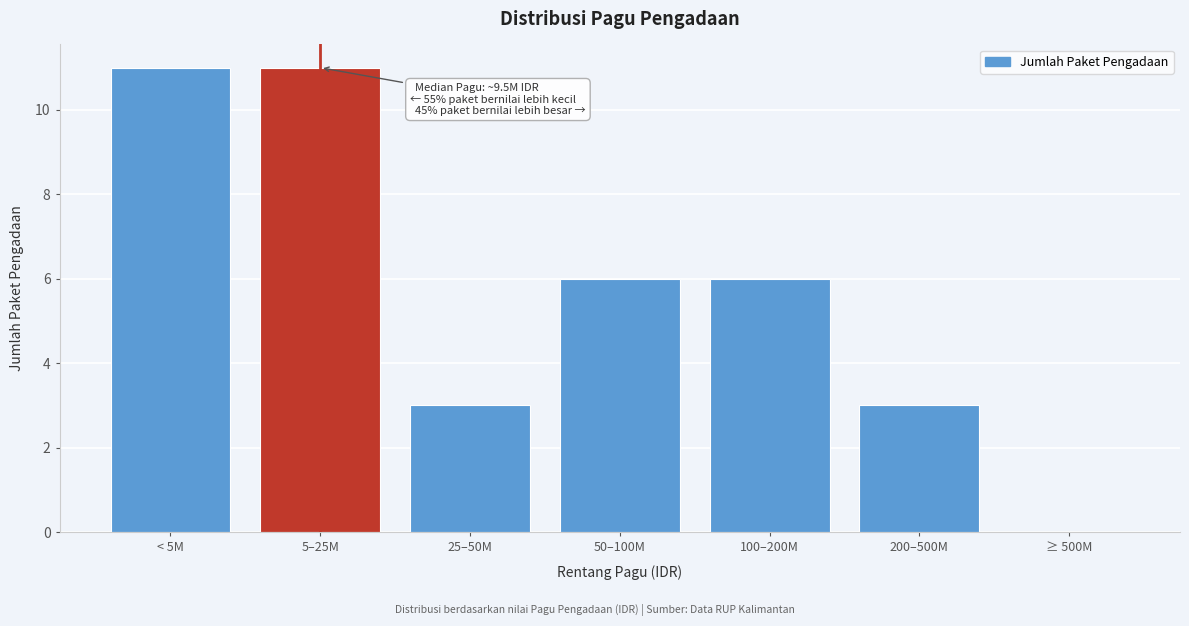

Reading left to right, what are all the values shown in this chart?

< 5M=11	5–25M=11	25–50M=3	50–100M=6	100–200M=6	200–500M=3	≥ 500M=0